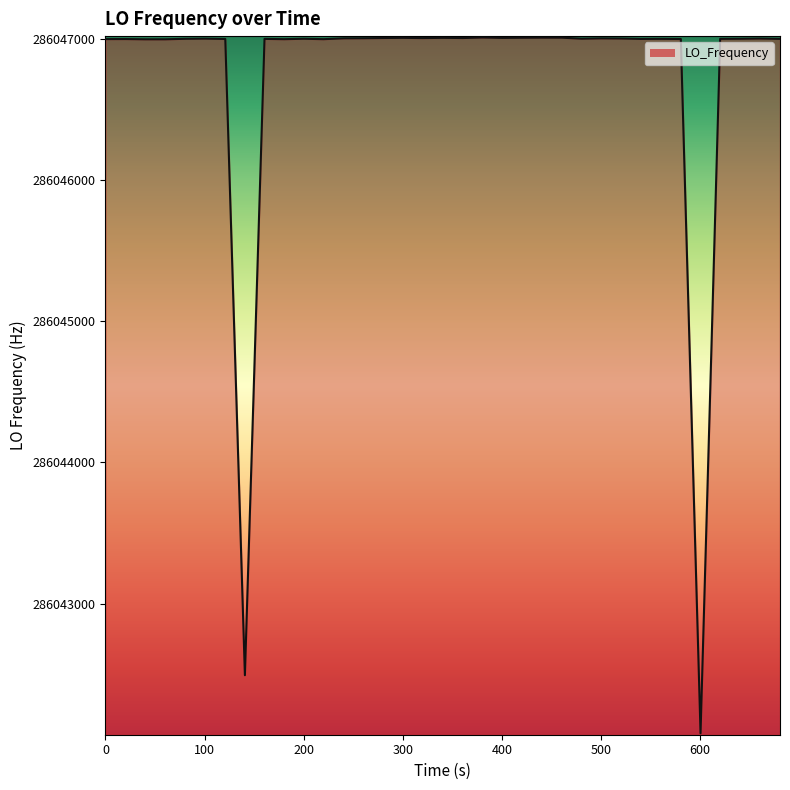

Does the chart have visible grid lines?

No